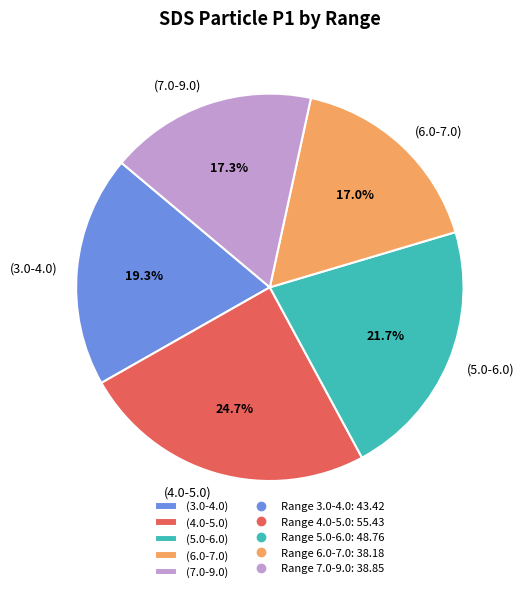

Is there a majority slice in this chart?

No